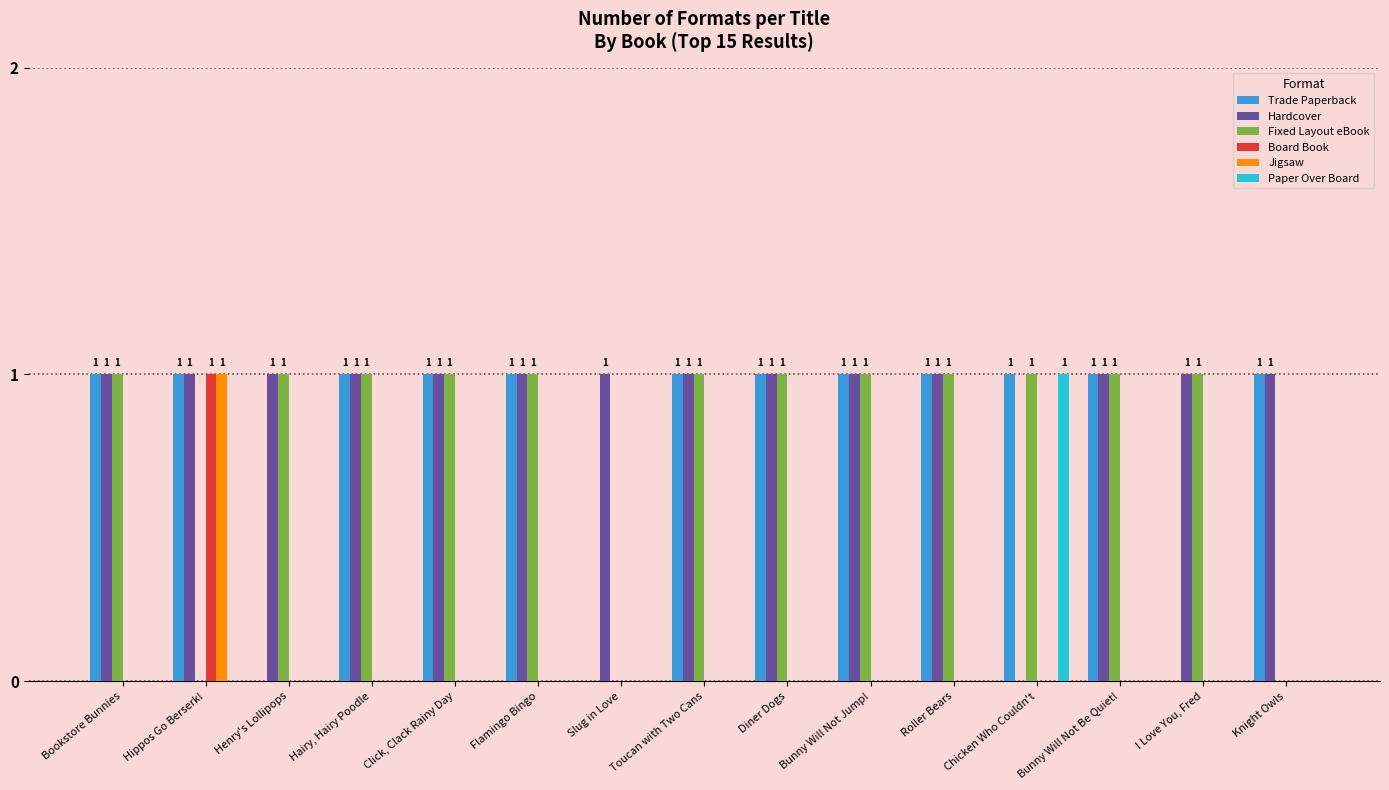

The Jigsaw series shows 0 at Bunny Will Not Jump!. True or false?

True